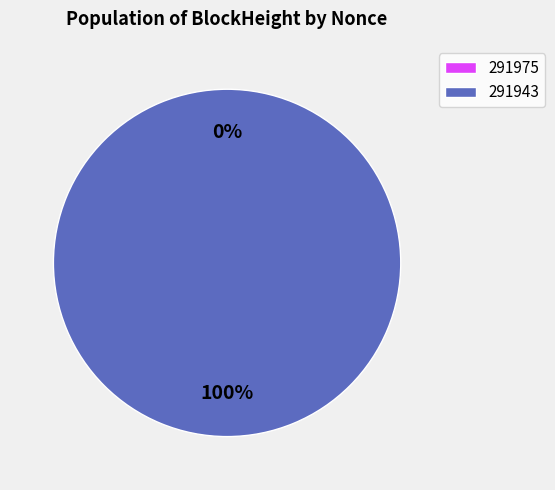

How many slices are in this pie chart?

2